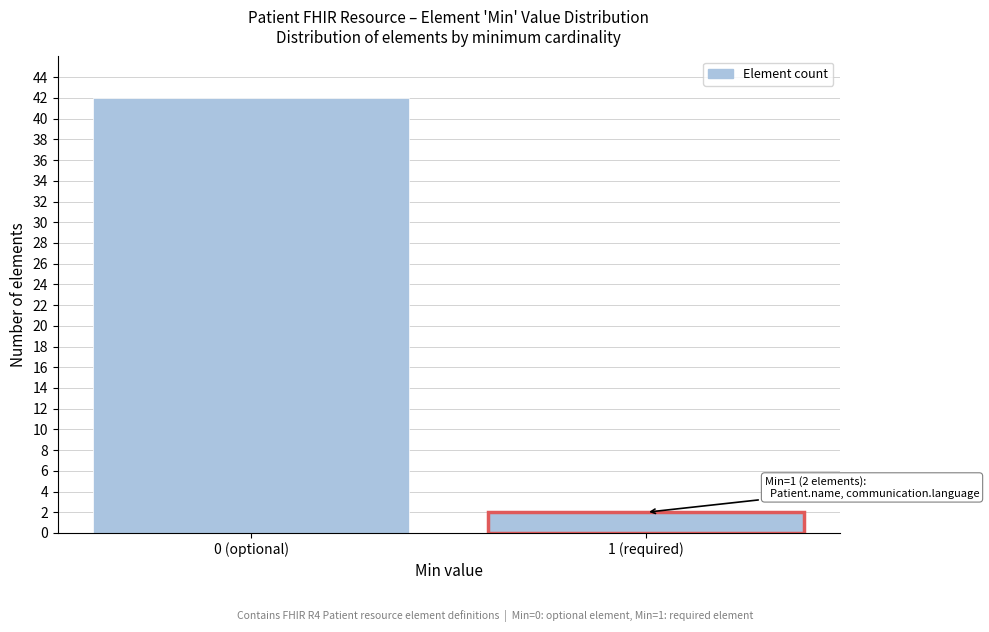

Reading left to right, transcribe all the data shown in this chart.

42	2